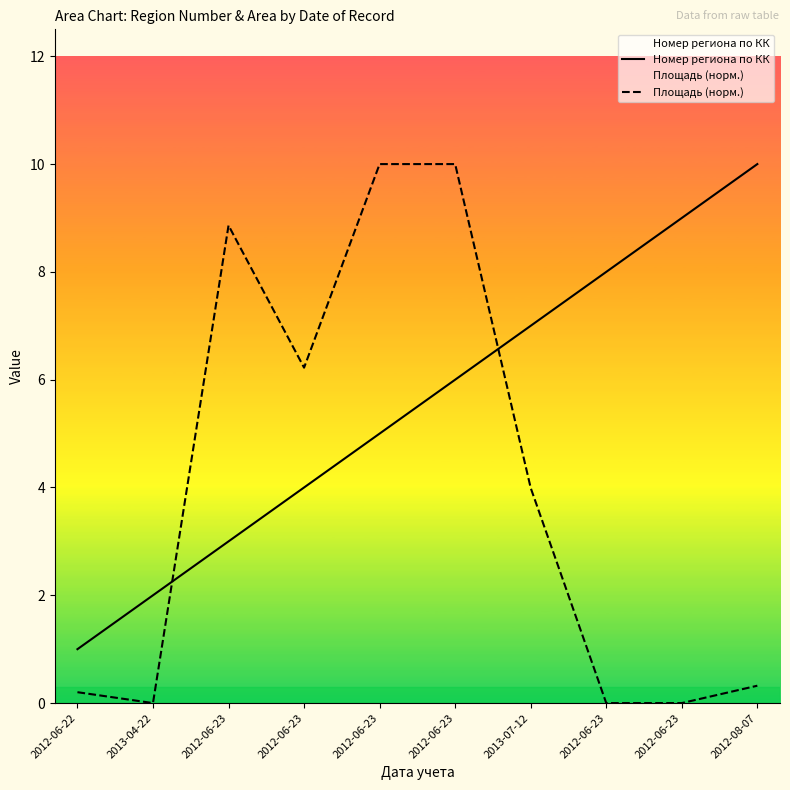

What is the spread (max minus min) of values at 2012-06-23?

5.9